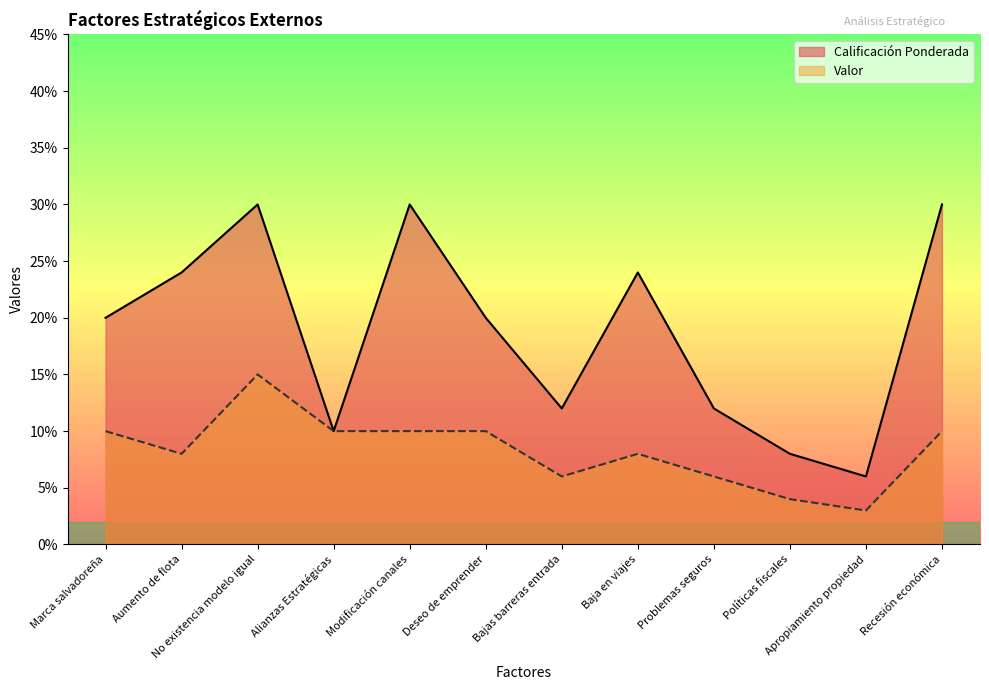

Reading left to right, list all the values displayed in this chart.

Calificación Ponderada: 0.2	0.2	0.3	0.1	0.3	0.2	0.1	0.2	0.1	0.1	0.1	0.3
Valor: 0.1	0.1	0.1	0.1	0.1	0.1	0.1	0.1	0.1	0.0	0.0	0.1